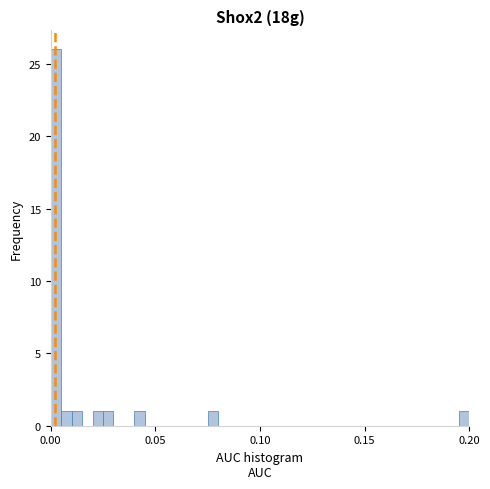

Around what value on the x-axis is the tallest bar? Give the approximate position of its centre, as read against the axis.

0.005